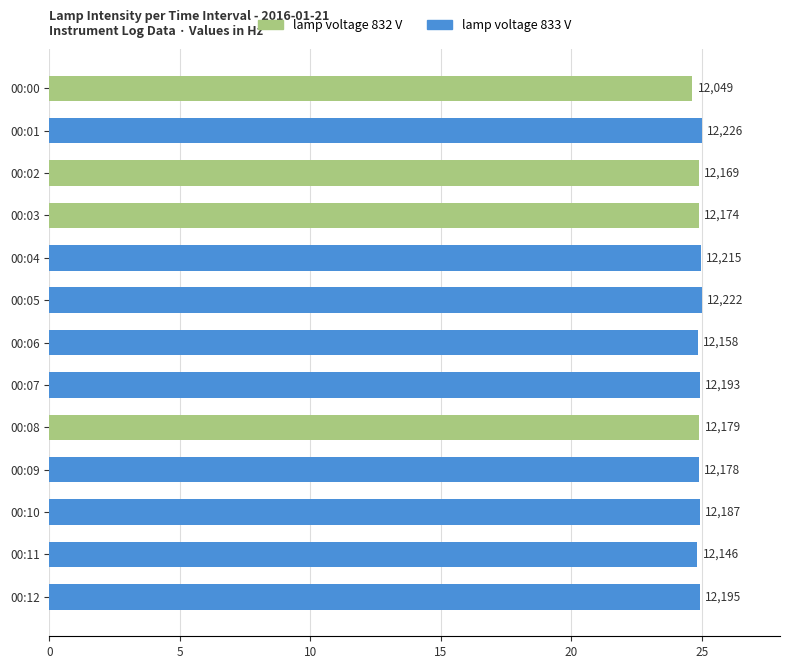

Does the chart contain any negative values?

No